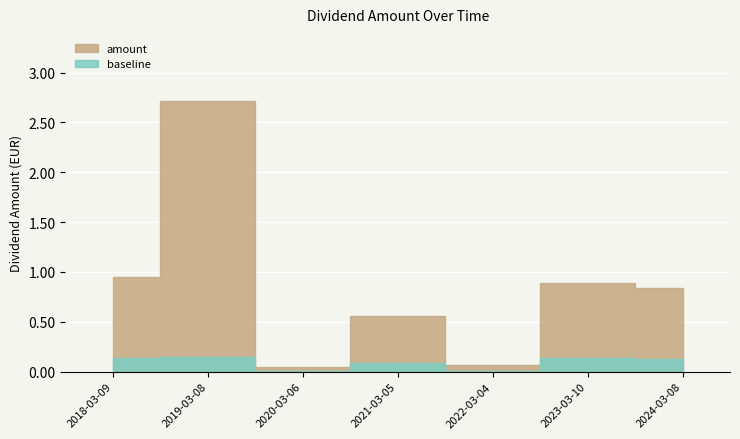

What is the minimum value shown in the chart?

0.1